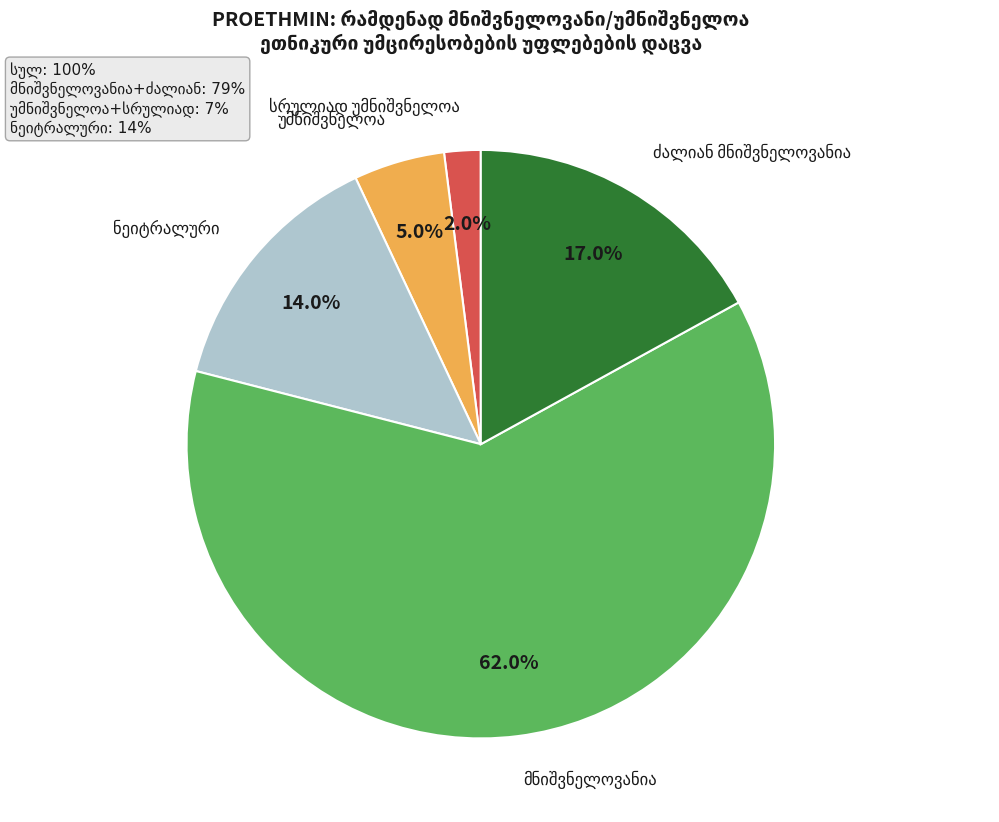

What percentage is NOT represented by უმნიშვნელოა?

95.0%